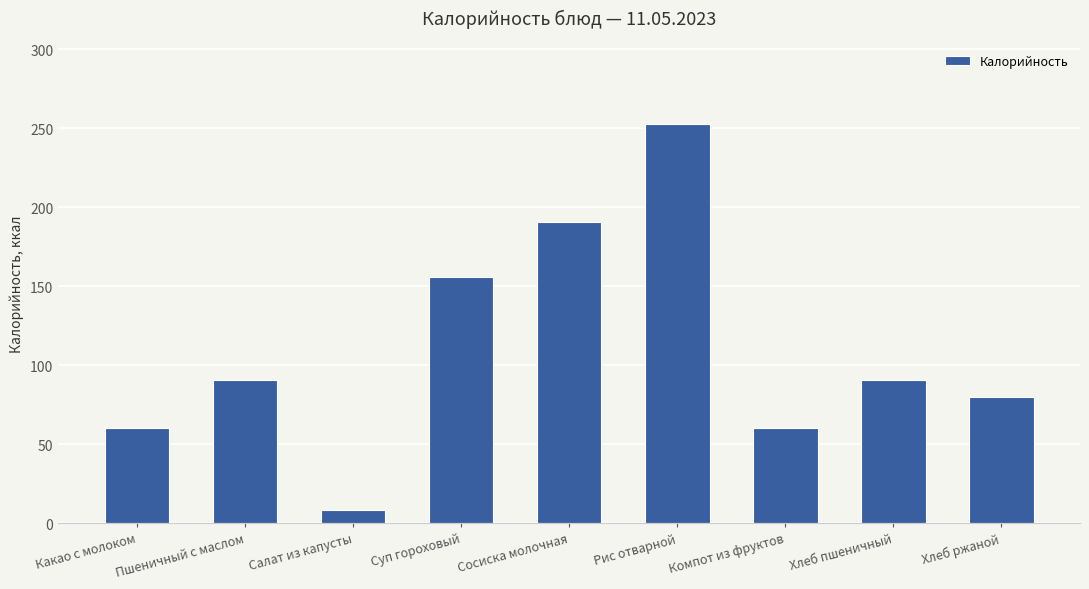

How many data points does each series have?

9